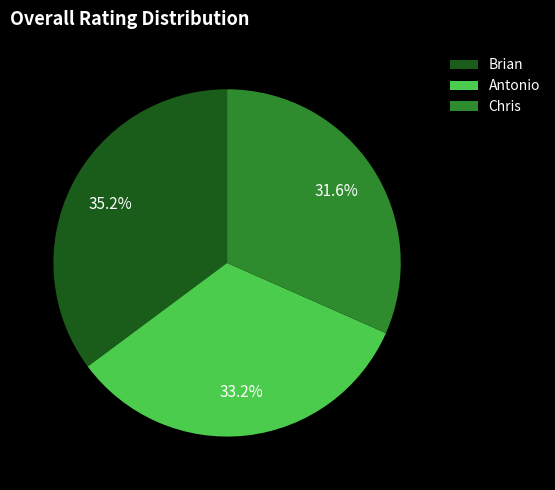

To the nearest percent, what is the average slice percentage?

33%